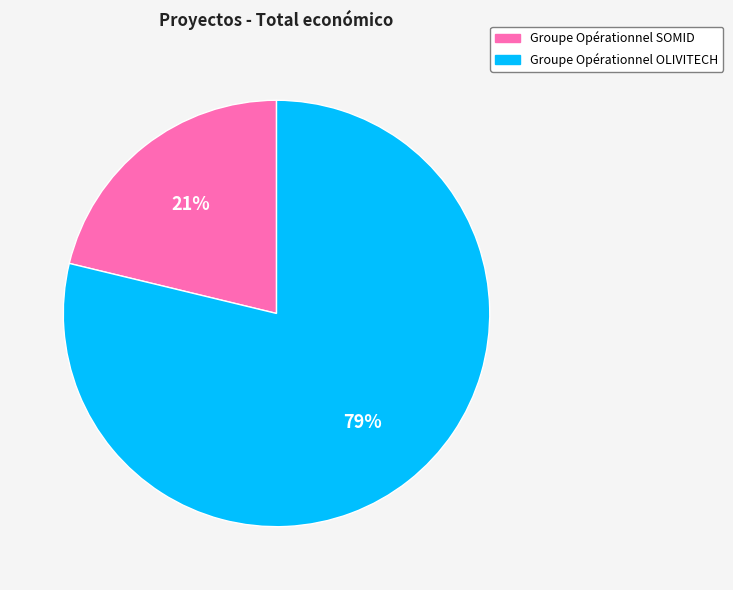

To the nearest percent, what is the difference between the Groupe Opérationnel OLIVITECH and Groupe Opérationnel SOMID slice percentages?

58%